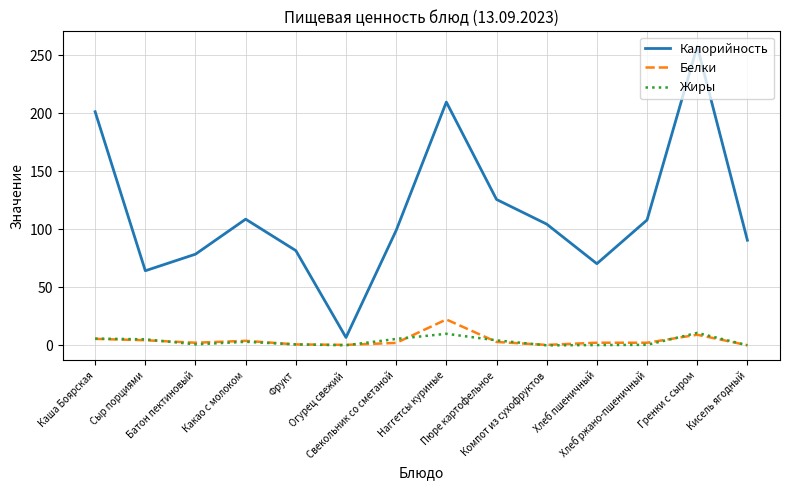

What are all the series names shown in the legend?

Калорийность, Белки, Жиры